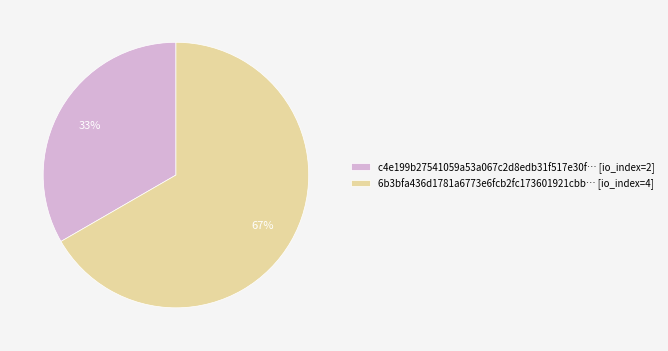

To the nearest percent, what is the average slice percentage?

50%